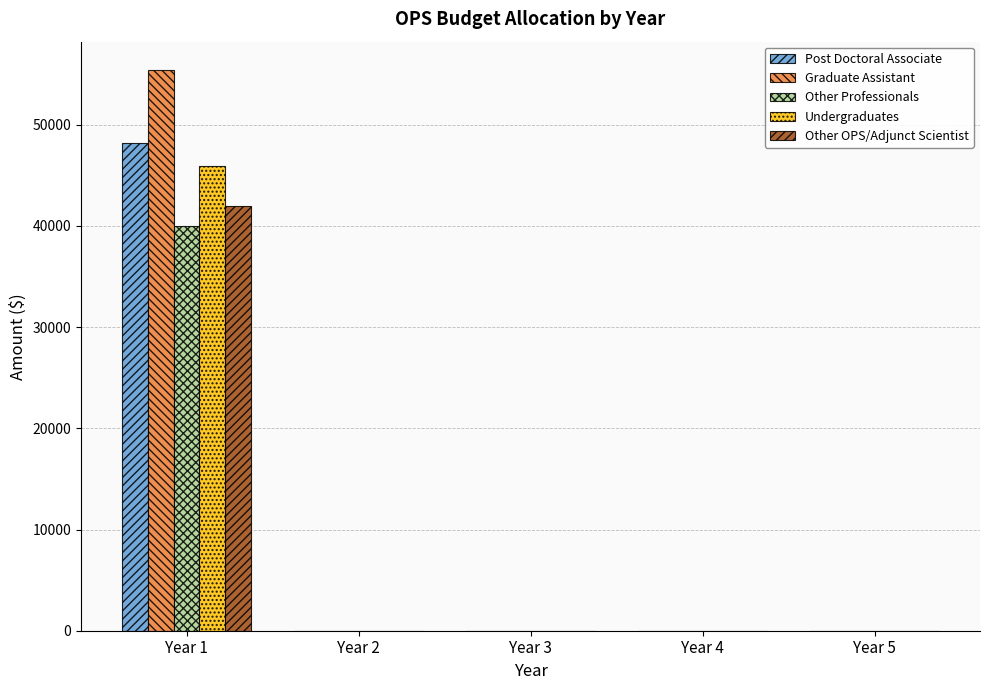

Reading right to left, transcribe all the data shown in this chart.

Post Doctoral Associate: Year 5=0	Year 4=0	Year 3=0	Year 2=0	Year 1=48188
Graduate Assistant: Year 5=0	Year 4=0	Year 3=0	Year 2=0	Year 1=55424
Other Professionals: Year 5=0	Year 4=0	Year 3=0	Year 2=0	Year 1=40000
Undergraduates: Year 5=0	Year 4=0	Year 3=0	Year 2=0	Year 1=45936
Other OPS/Adjunct Scientist: Year 5=0	Year 4=0	Year 3=0	Year 2=0	Year 1=42000